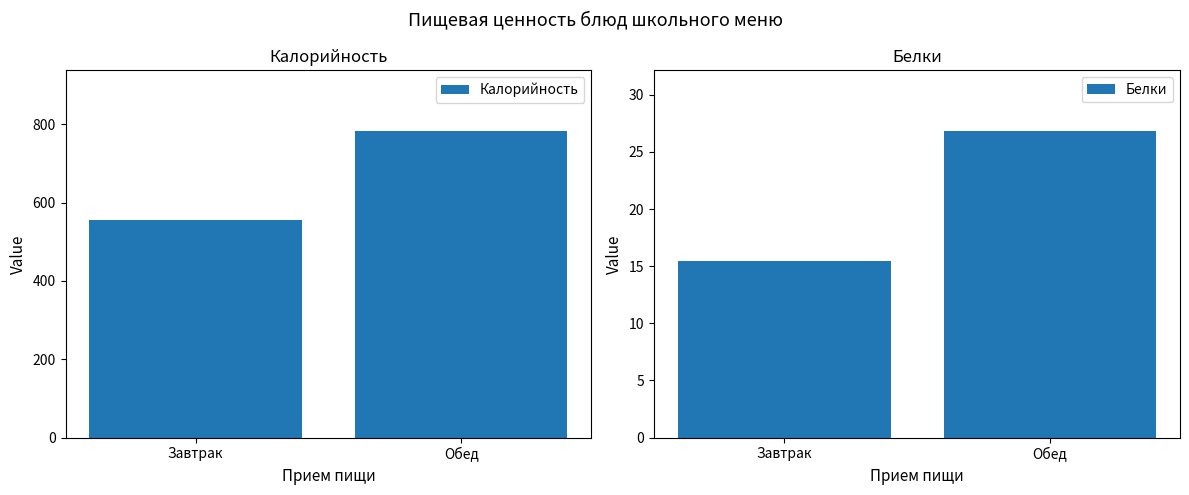

What is the sum of all Калорийность values?

1338.0